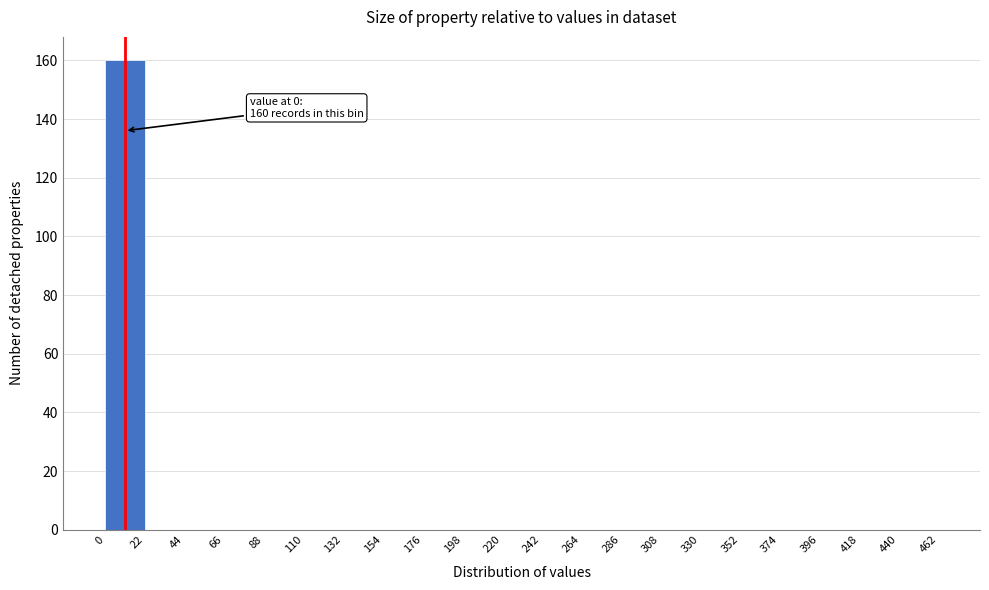

Over which range of the x-axis is the bar tallest?

0 to 22